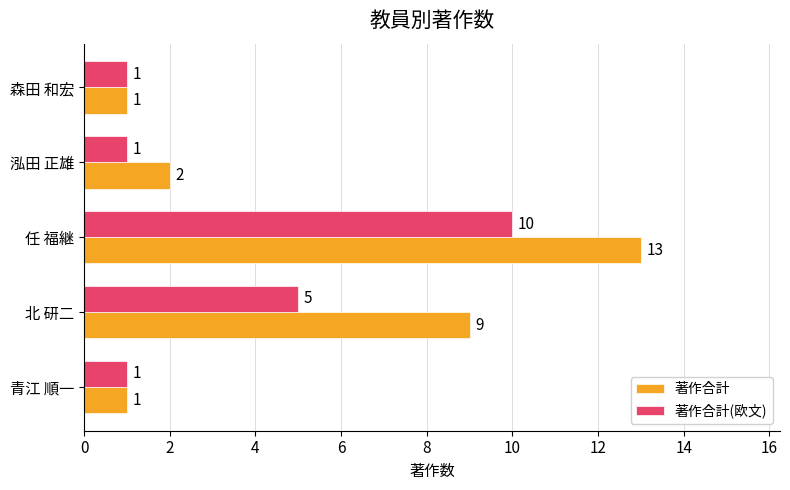

At which category is the sum across all series the highest?

任 福継